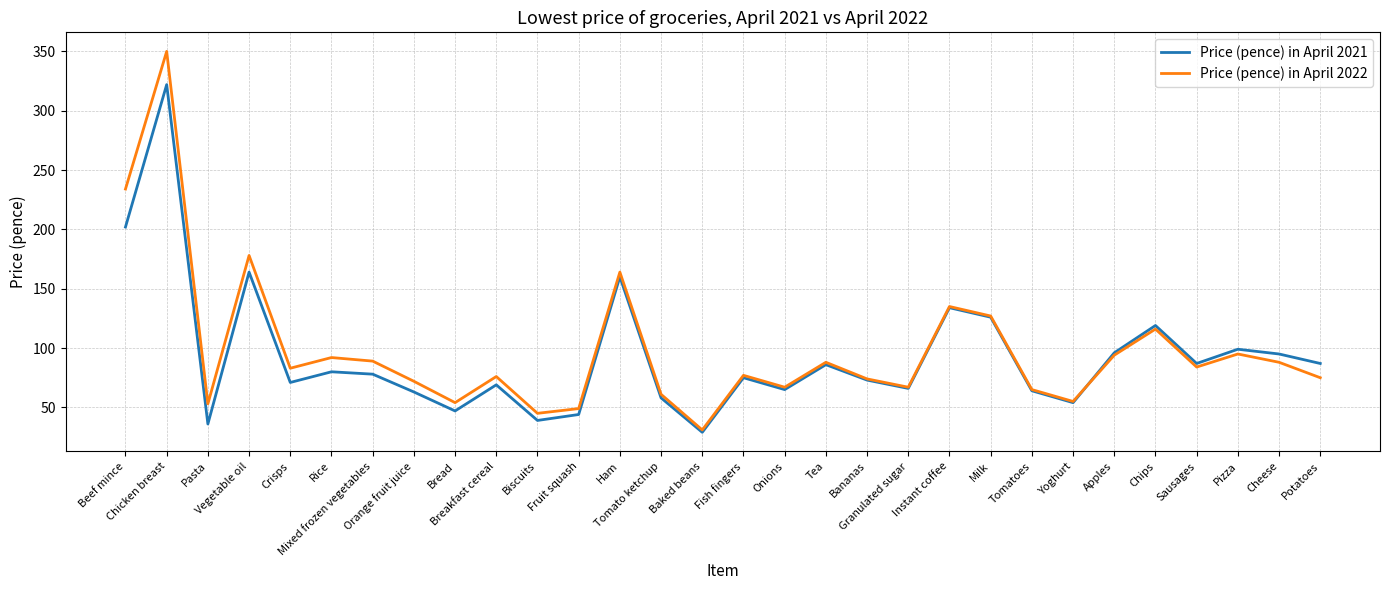

Which series has the widest spread of values?

Price (pence) in April 2022